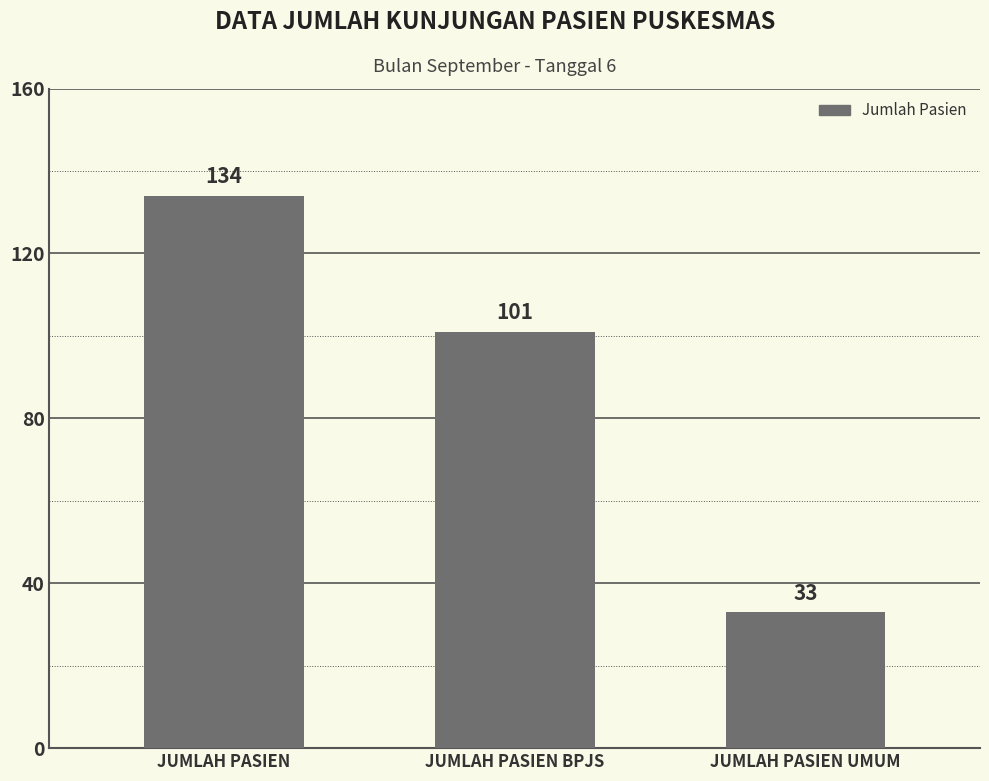

What is the difference between the maximum and minimum values?

101